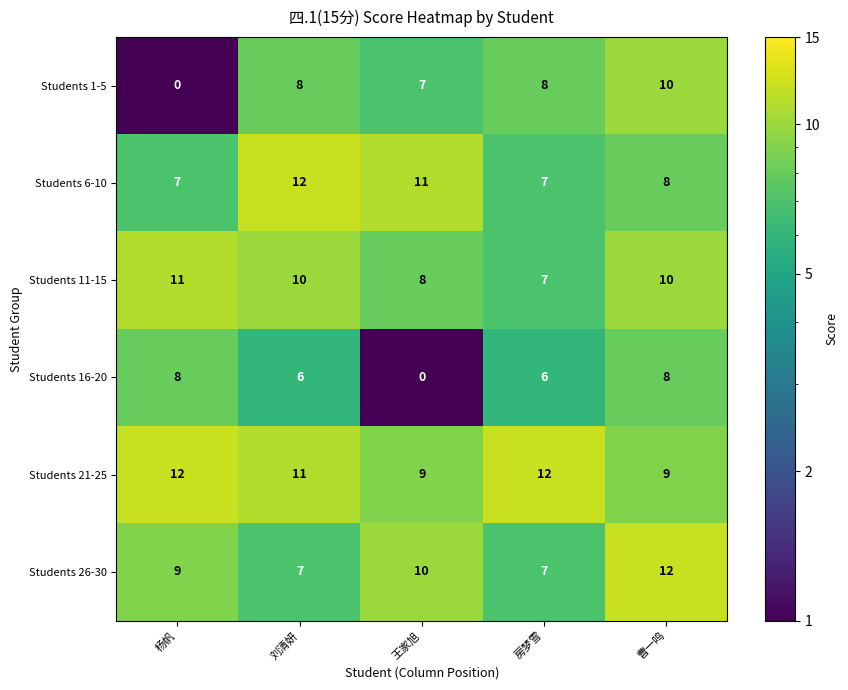

How many data points does each series have?

5